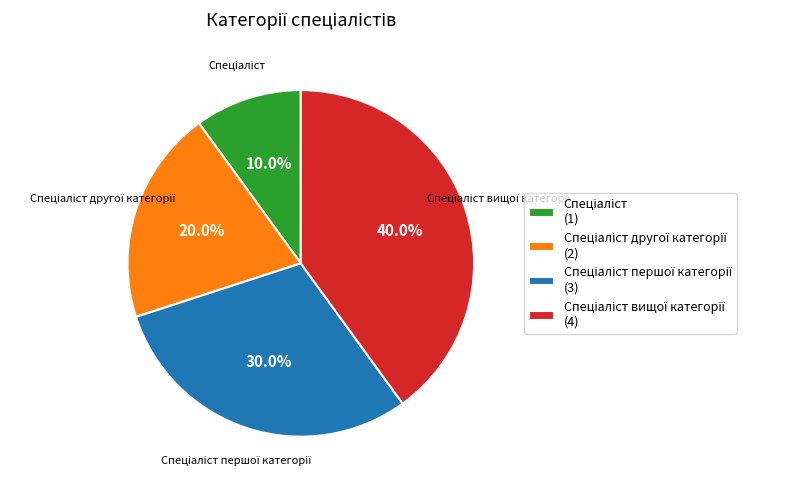

Is there a majority slice in this chart?

No